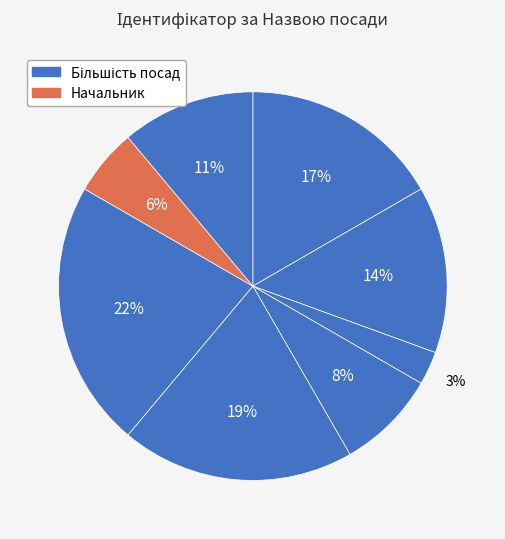

How many slices are in this pie chart?

8